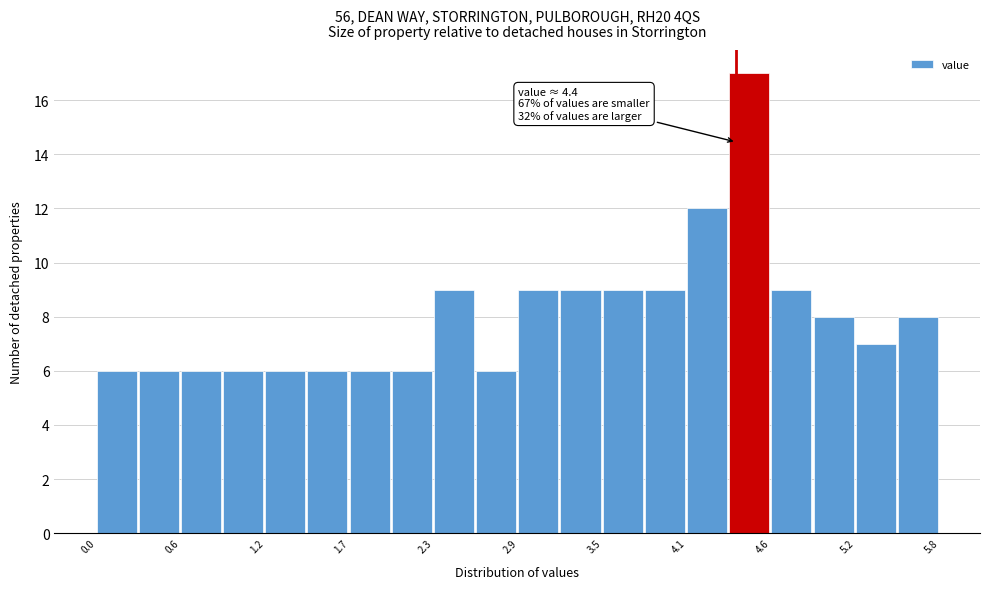

Read against the x-axis, roughly where is the centre of the tallest bar?

4.5